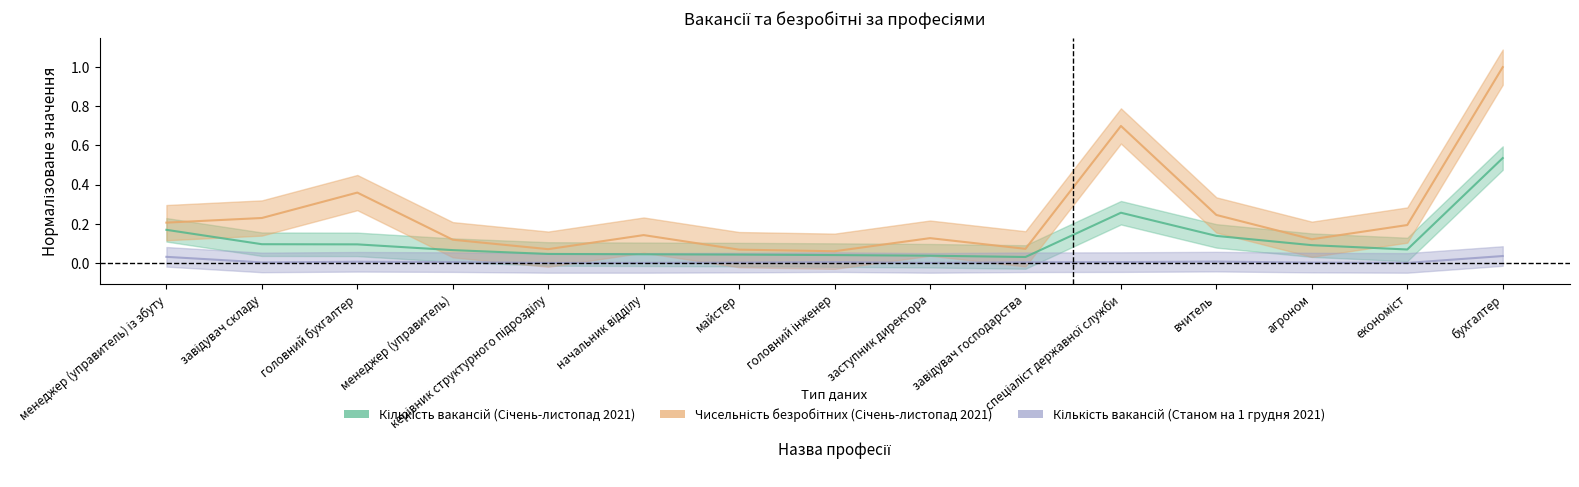

Reading right to left, what are all the values shown in this chart?

Кількість вакансій (Січень-листопад 2021): 0.5	0.1	0.1	0.1	0.3	0.0	0.0	0.0	0.0	0.0	0.0	0.1	0.1	0.1	0.2
Чисельність безробітних (Січень-листопад 2021): 1.0	0.2	0.1	0.2	0.7	0.1	0.1	0.1	0.1	0.1	0.1	0.1	0.4	0.2	0.2
Кількість вакансій (Станом на 1 грудня 2021): 0.0	0.0	0.0	0.0	0.0	0.0	0.0	0.0	0.0	0.0	0.0	0.0	0.0	0.0	0.0